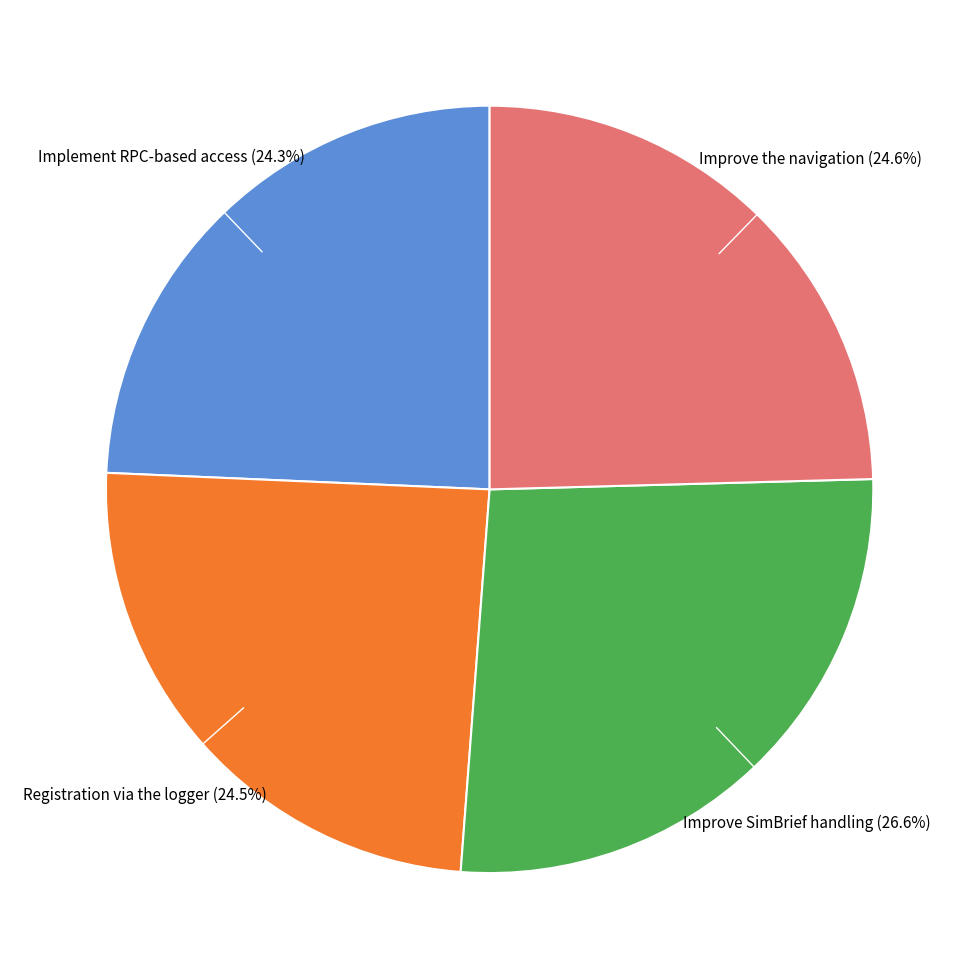

Count the number of slices in the pie.

4